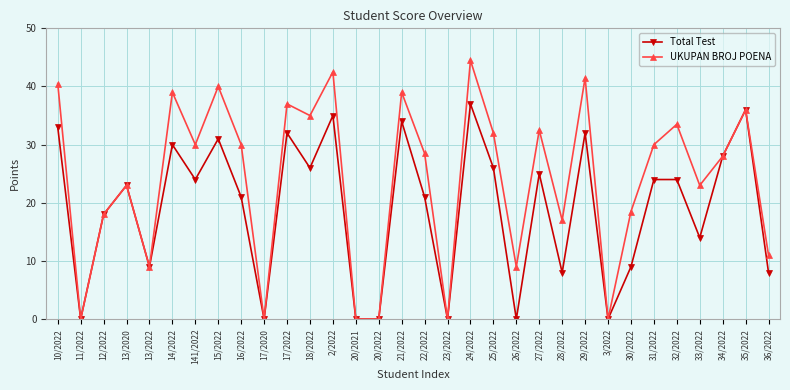

Which label corresponds to the largest value in the chart?

24/2022